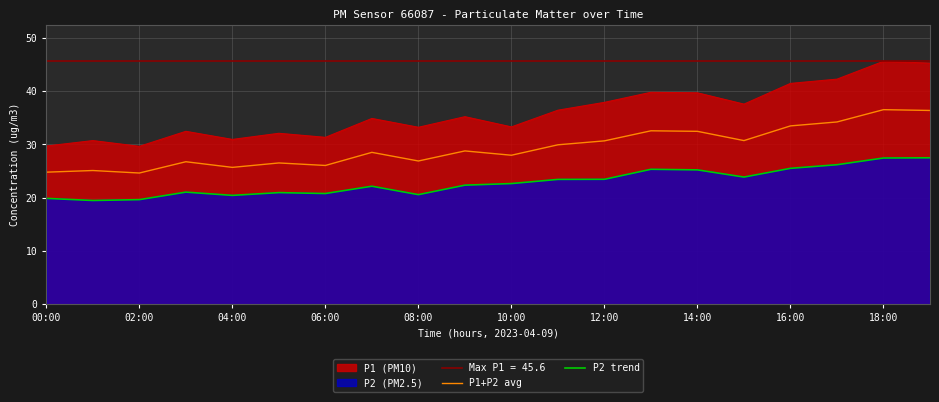

What is the difference between the maximum and minimum values in the P2 trend series?

8.0